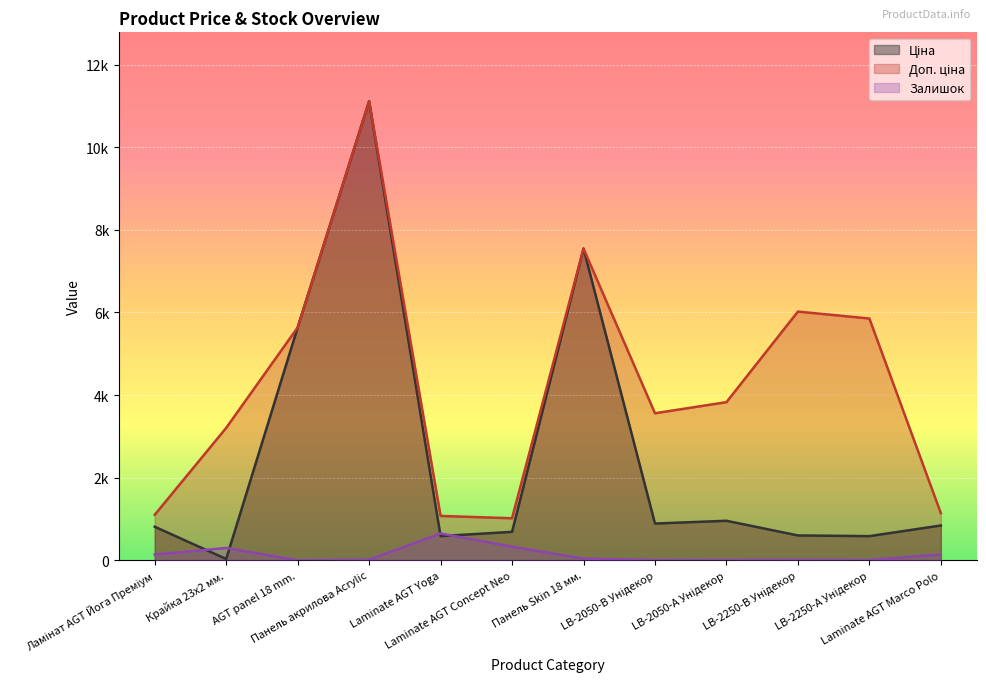

What is the label of the 2nd point from the right?

LB-2250-А Унідекор